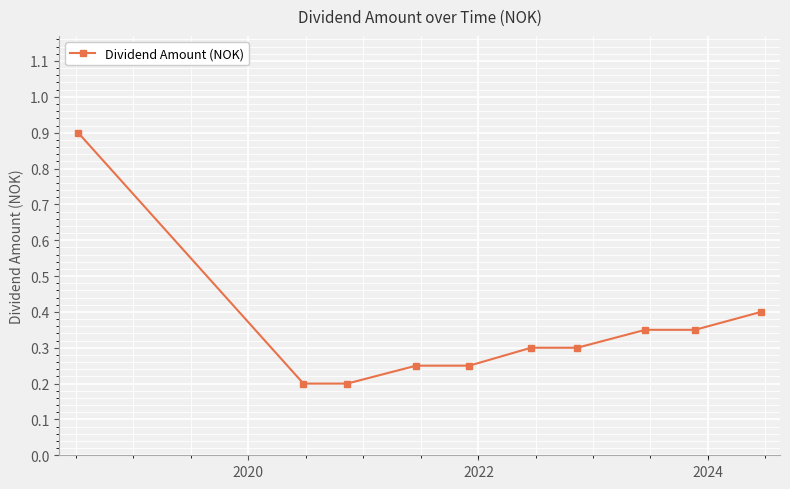

What is the greatest value displayed?

0.9